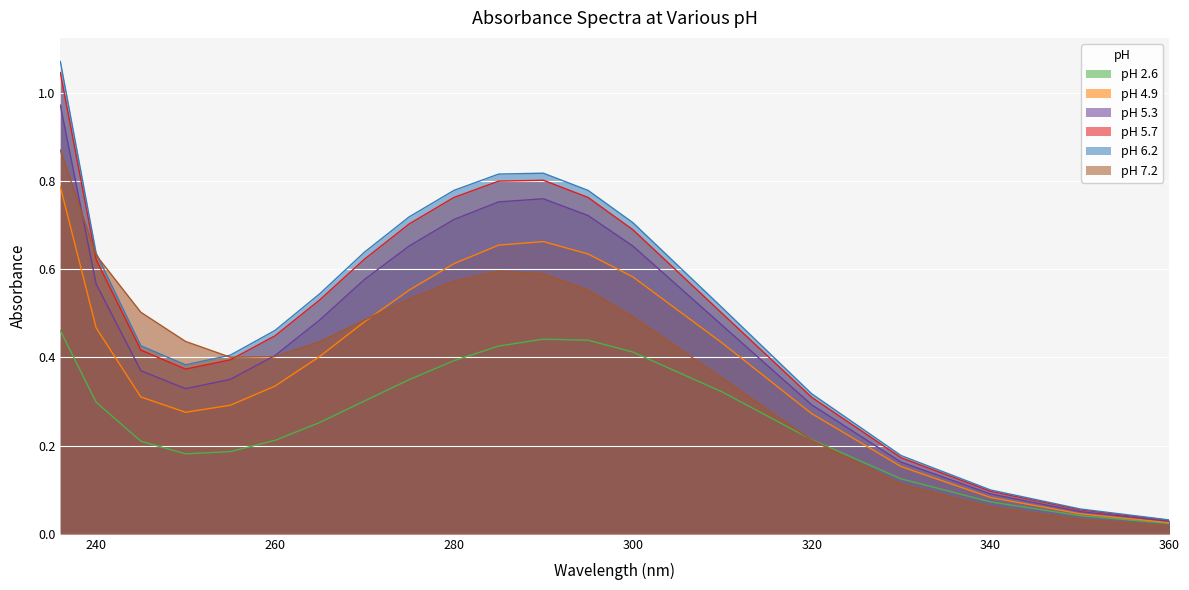

Is the value of pH 7.2 at 285 greater than the value of pH 5.7 at 330?

Yes